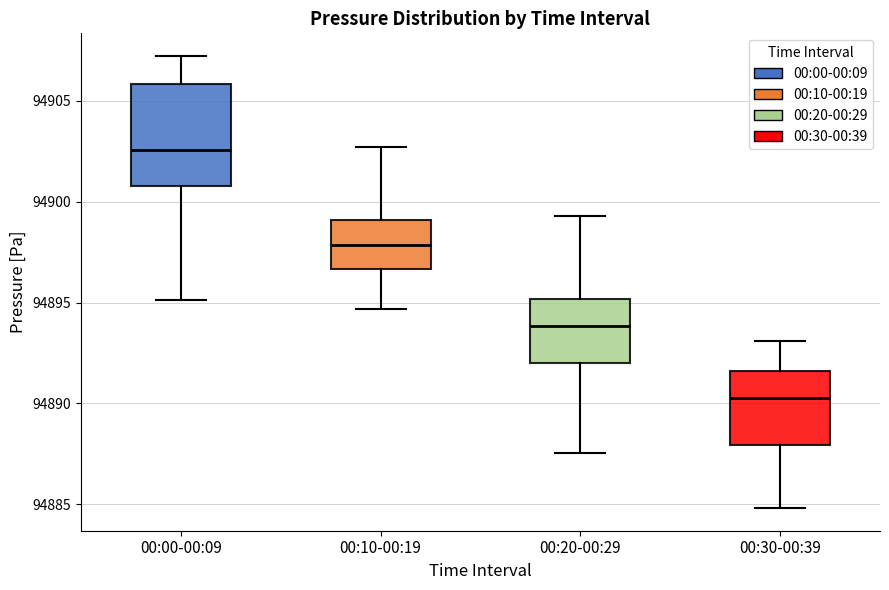

Reading left to right, transcribe this box plot: for each box, give where its median line is, the range the box spans, and where its two whiskers end, as read against the y-axis. The values are not printed on the chart, so give them approximately, as read against the axis.

00:00-00:09: median 94902.5, box 94901.0 to 94906.0, whiskers 94895.0 to 94907.0
00:10-00:19: median 94898.0, box 94896.5 to 94899.0, whiskers 94894.5 to 94902.5
00:20-00:29: median 94894.0, box 94892.0 to 94895.0, whiskers 94887.5 to 94899.5
00:30-00:39: median 94890.5, box 94888.0 to 94891.5, whiskers 94885.0 to 94893.0